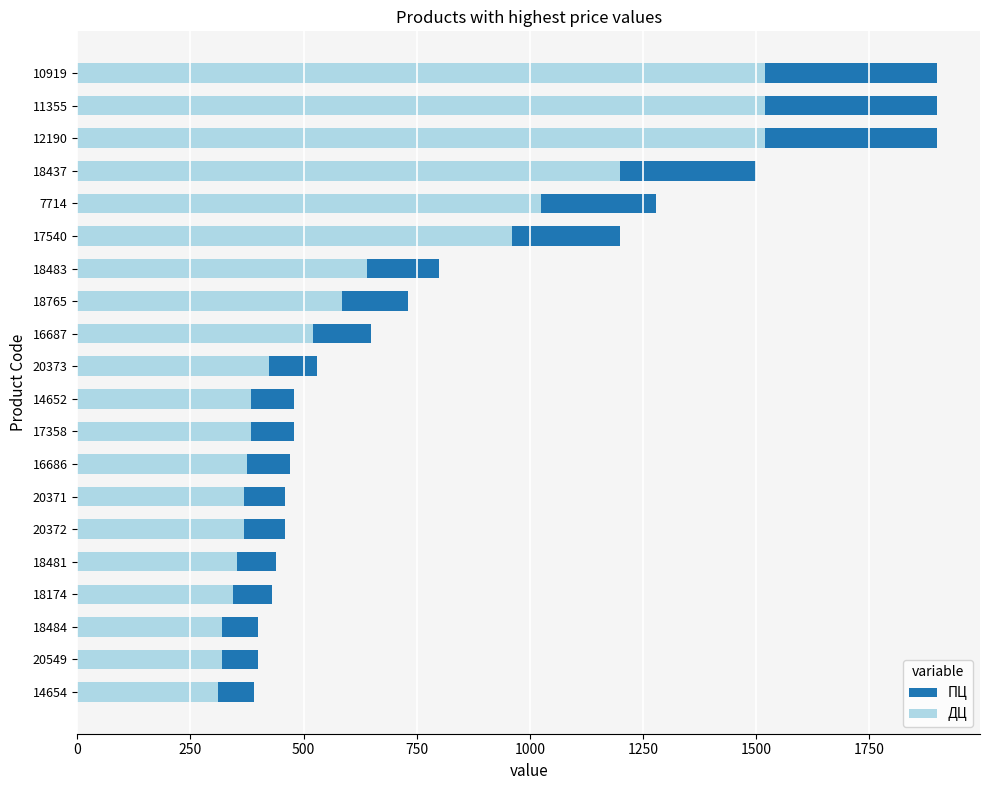

Count the number of categories in the chart.

20